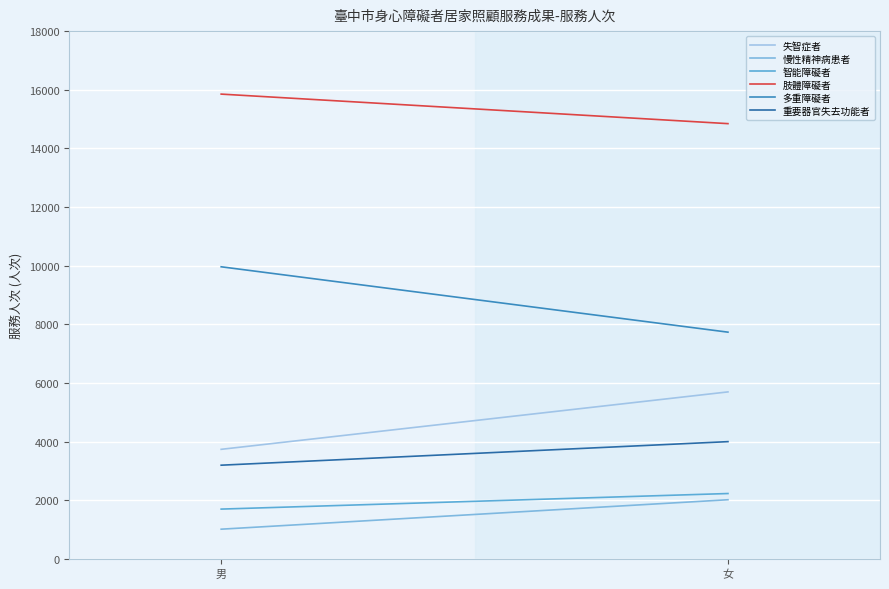

How many distinct data groups are displayed?

6